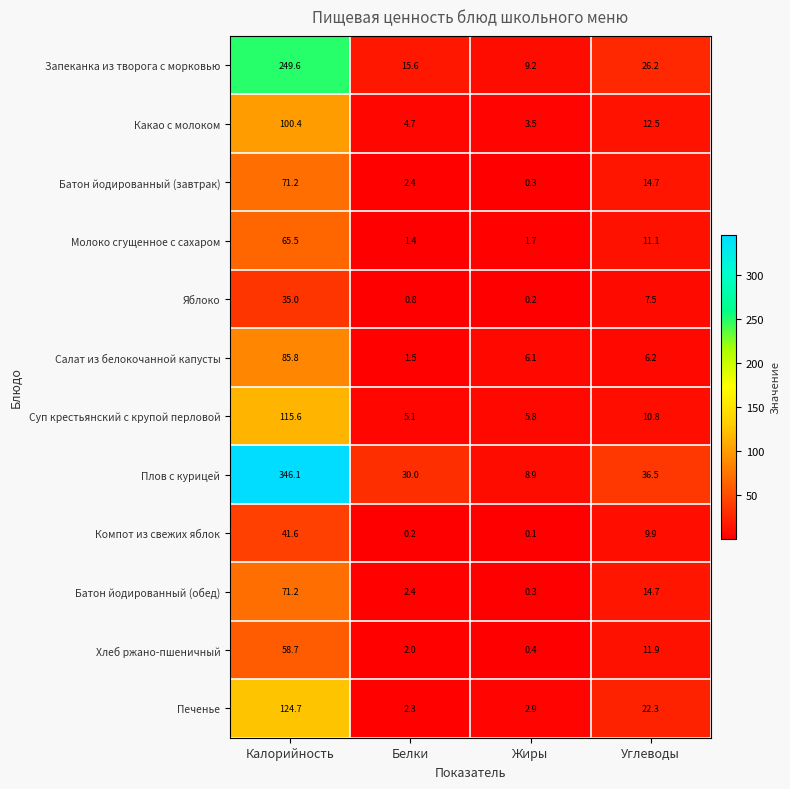

At which label does Салат из белокочанной капусты first exceed 6?

Калорийность